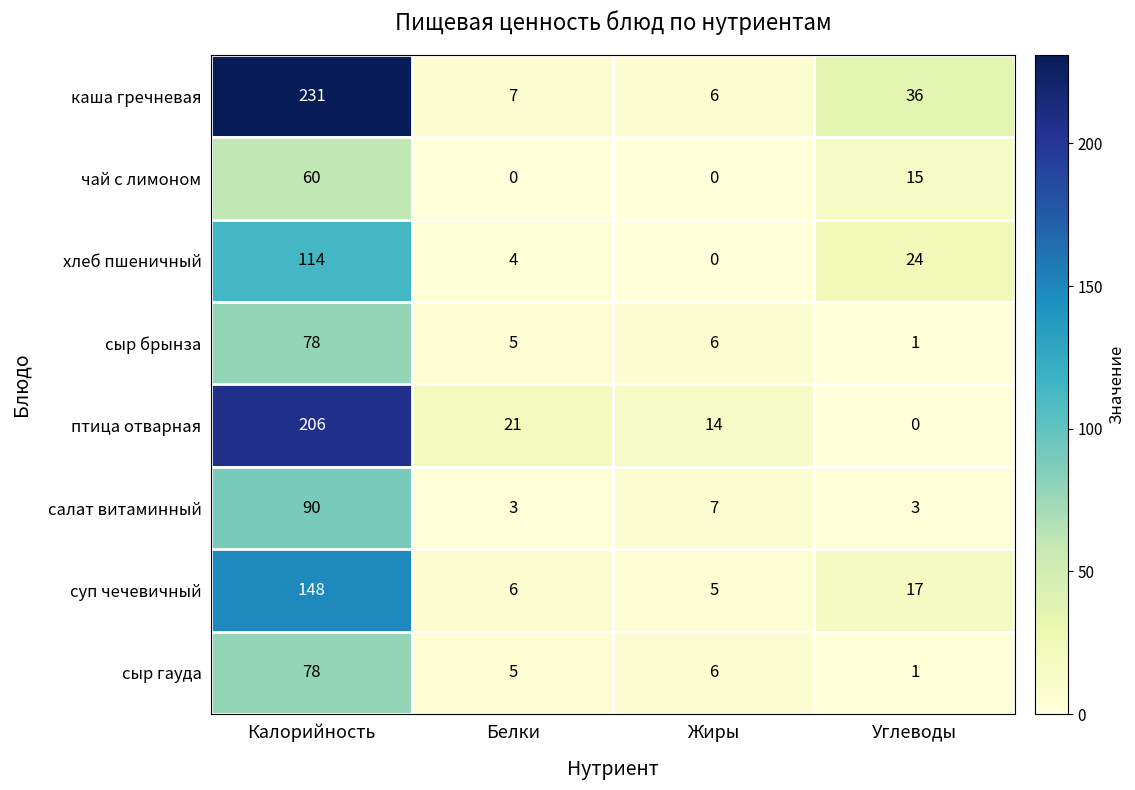

How many distinct data groups are displayed?

8